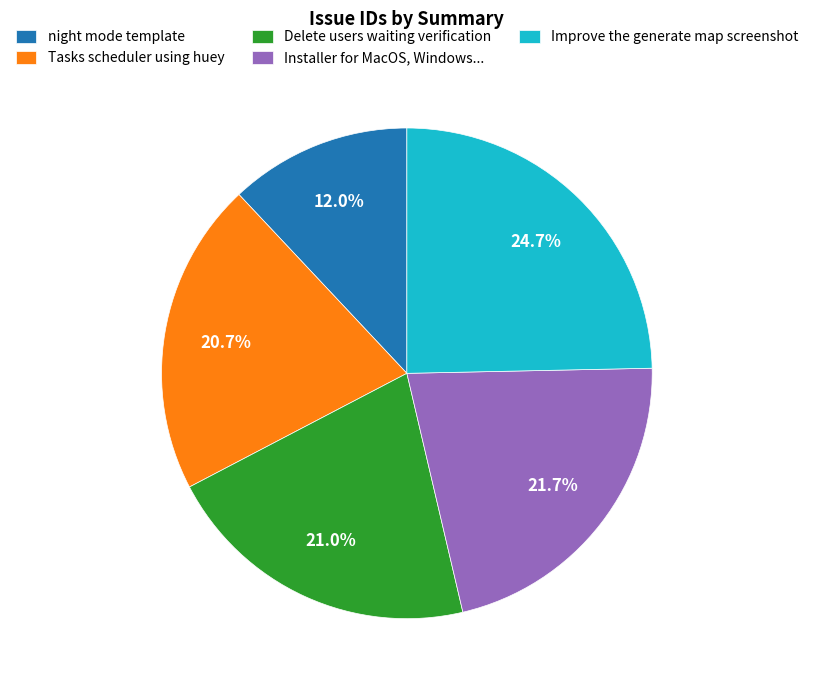

Is there any slice that represents more than half of the pie?

No